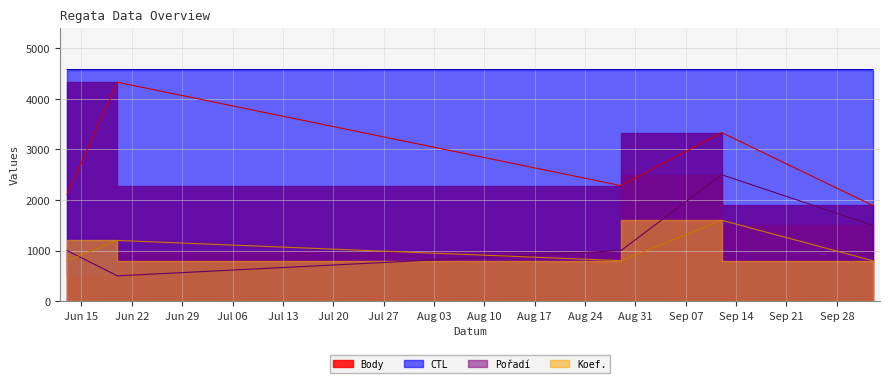

What is the total value across all series at 2009-09-12?

12015.0